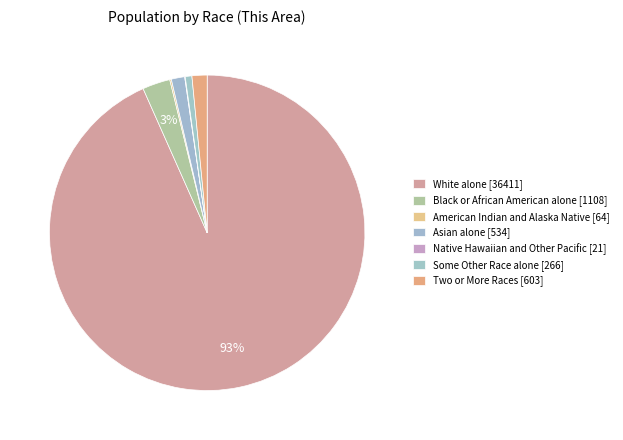

Which slice is the largest?

White alone [36411]